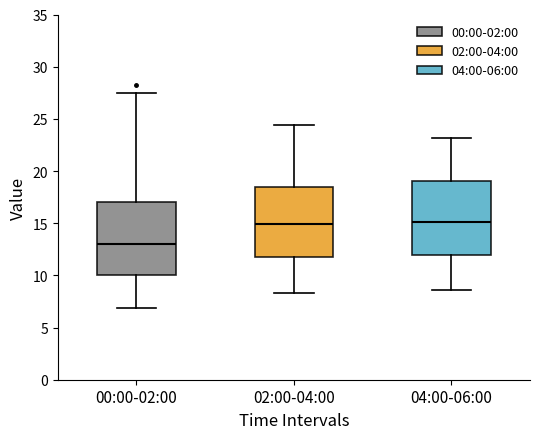

Reading left to right, read every box against the y-axis: the position of its median line, the range the box covers, and the ends of its whiskers. The values are not printed on the chart, so give them approximately, as read against the axis.

00:00-02:00: median 13.0, box 10.0 to 17.0, whiskers 7.0 to 27.5
02:00-04:00: median 15.0, box 12.0 to 18.5, whiskers 8.5 to 24.5
04:00-06:00: median 15.0, box 12.0 to 19.0, whiskers 8.5 to 23.0